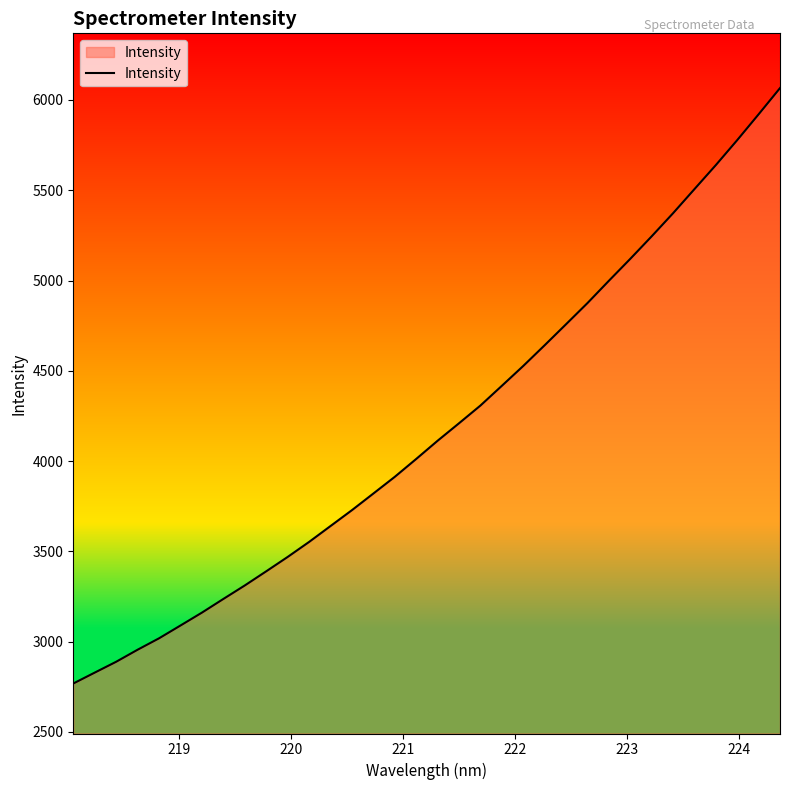

Reading right to left, what are all the values shown in this chart?

6065.6	5920.4	5777.6	5639.2	5506.1	5372.6	5244.6	5119.9	4998.4	4875.0	4757.9	4641.5	4526.8	4416.8	4307.6	4209.4	4112.6	4011.7	3912.8	3820.3	3728.2	3640.3	3552.2	3469.1	3389.6	3311.2	3236.5	3160.8	3089.4	3018.6	2955.3	2888.7	2828.6	2768.2